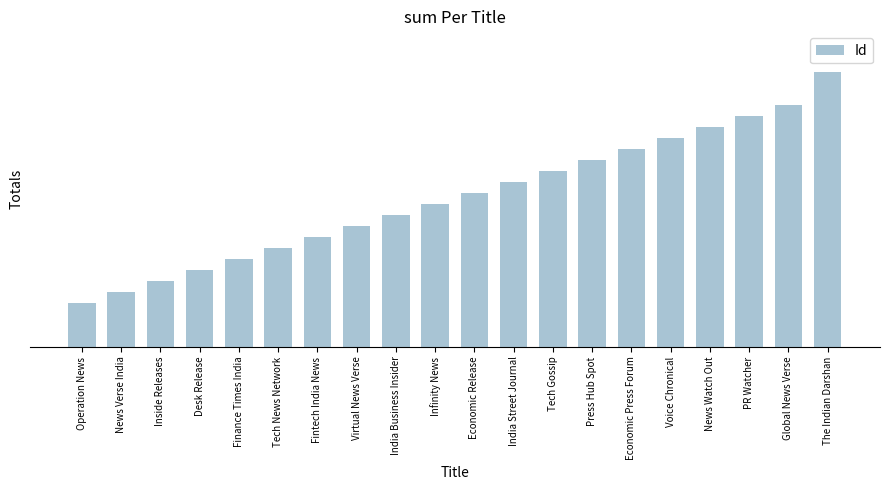

Are the bars horizontal?

No